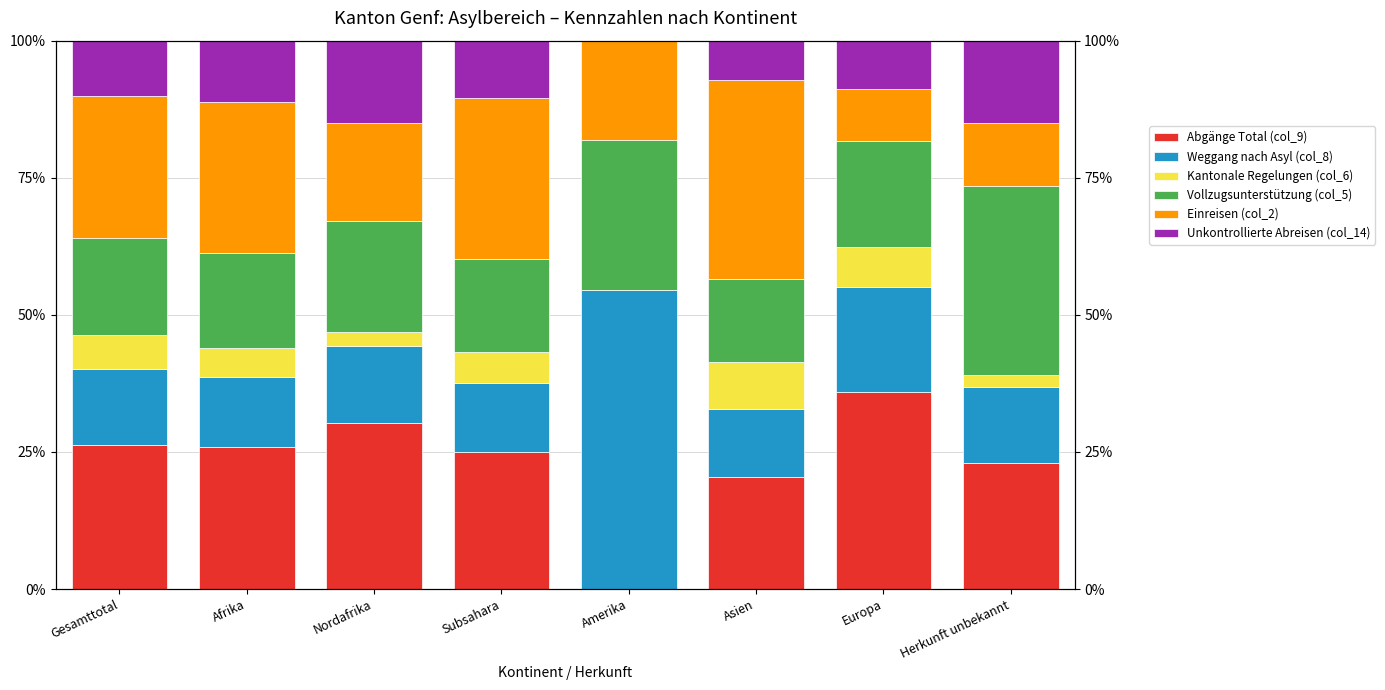

Which category has the lowest value in the Kantonale Regelungen (col_6) series?

Amerika